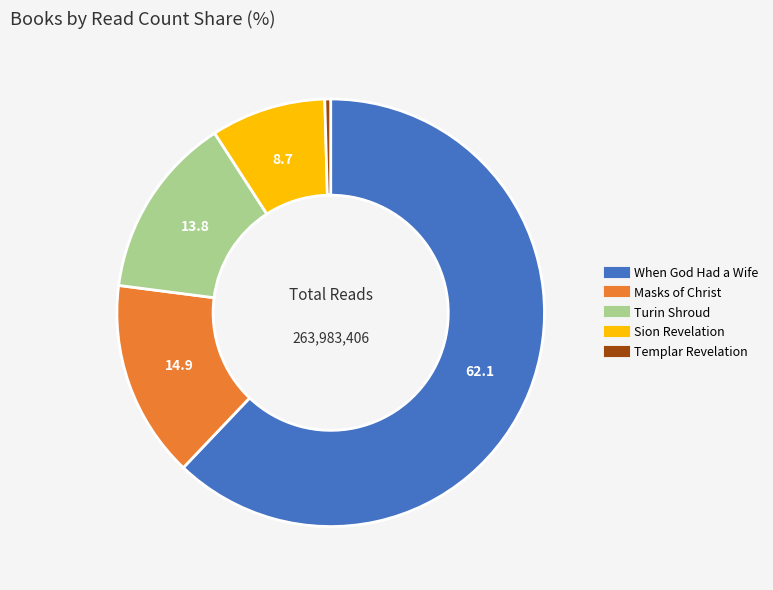

What is the majority slice?

When God Had a Wife